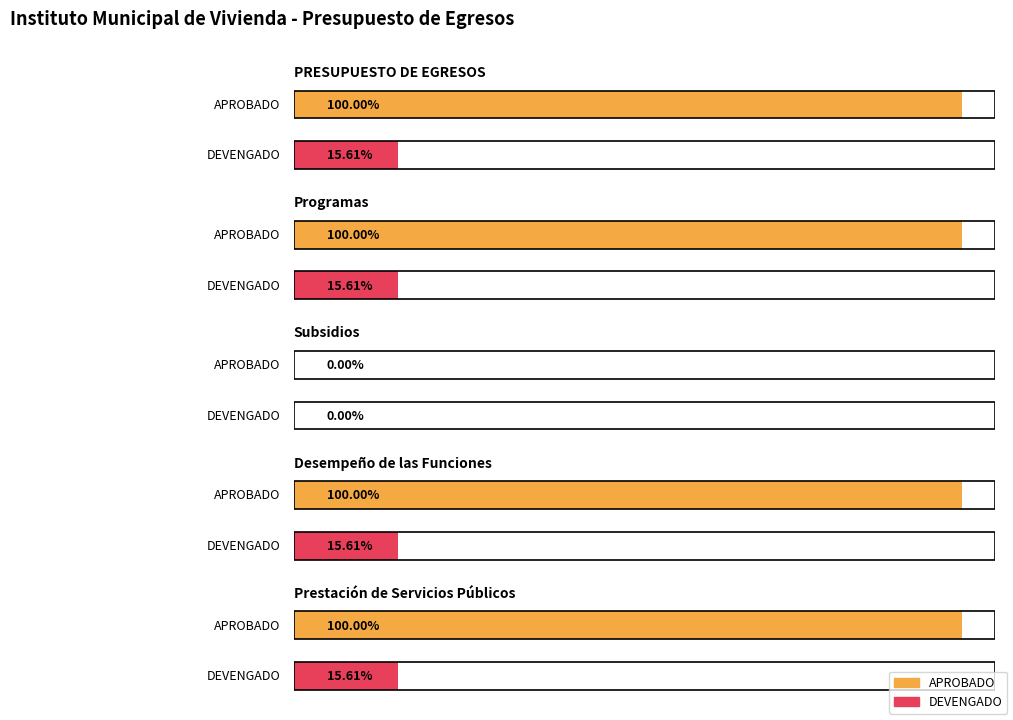

True or false: SUBEJERCICIO has a value of 4509554.0 at Subsidios.

False